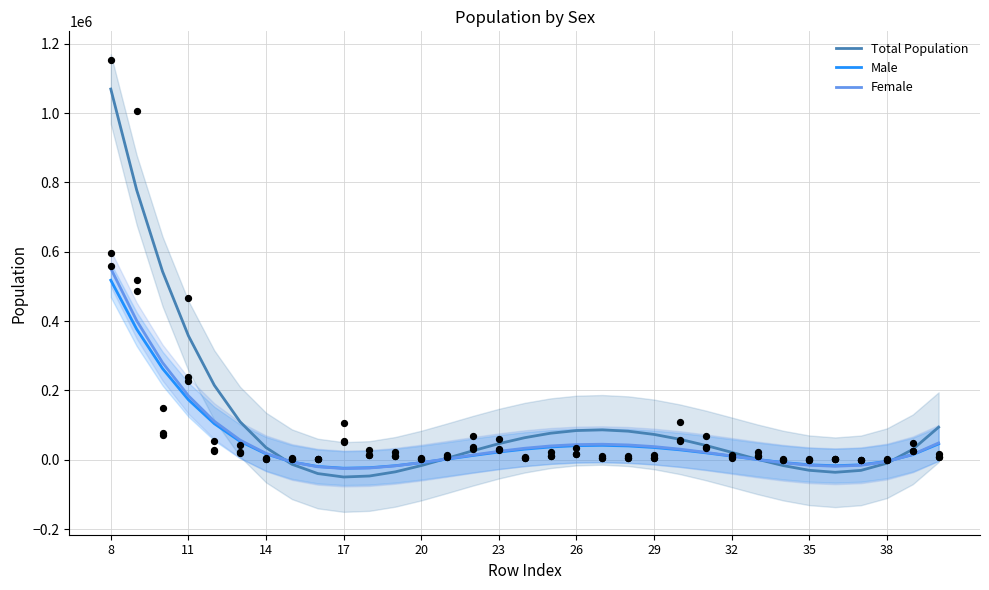

What is the maximum value for Male?

517766.0